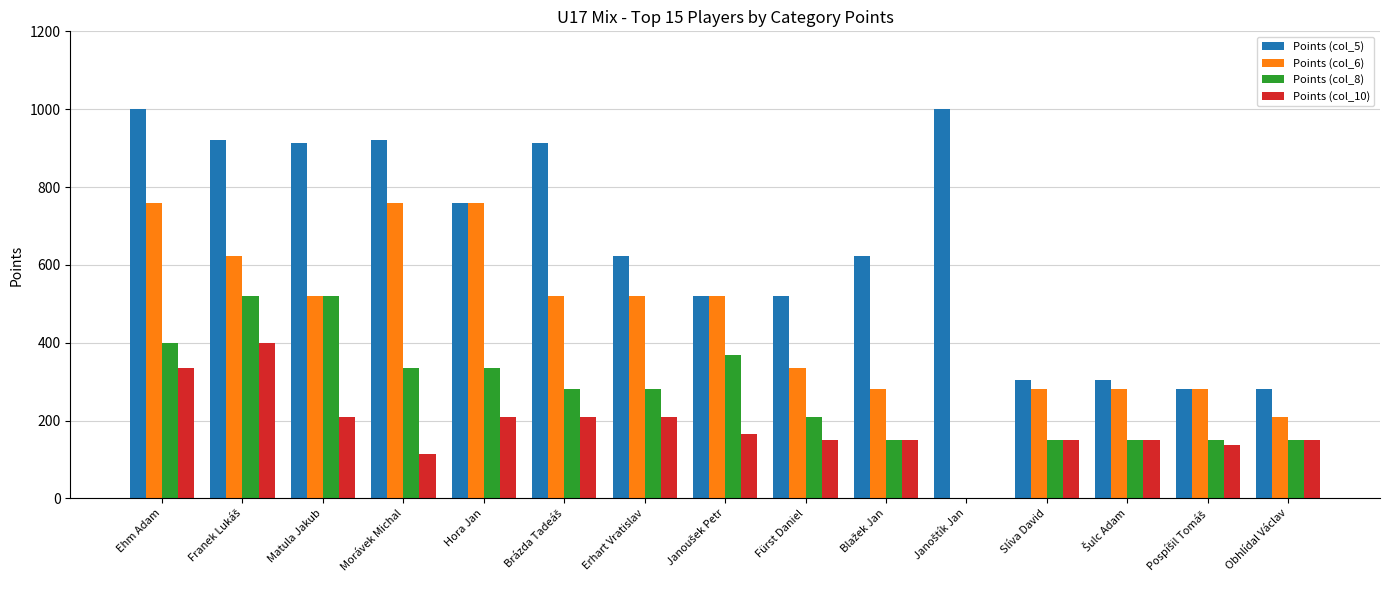

Which series has the largest total across all categories?

Points (col_5)